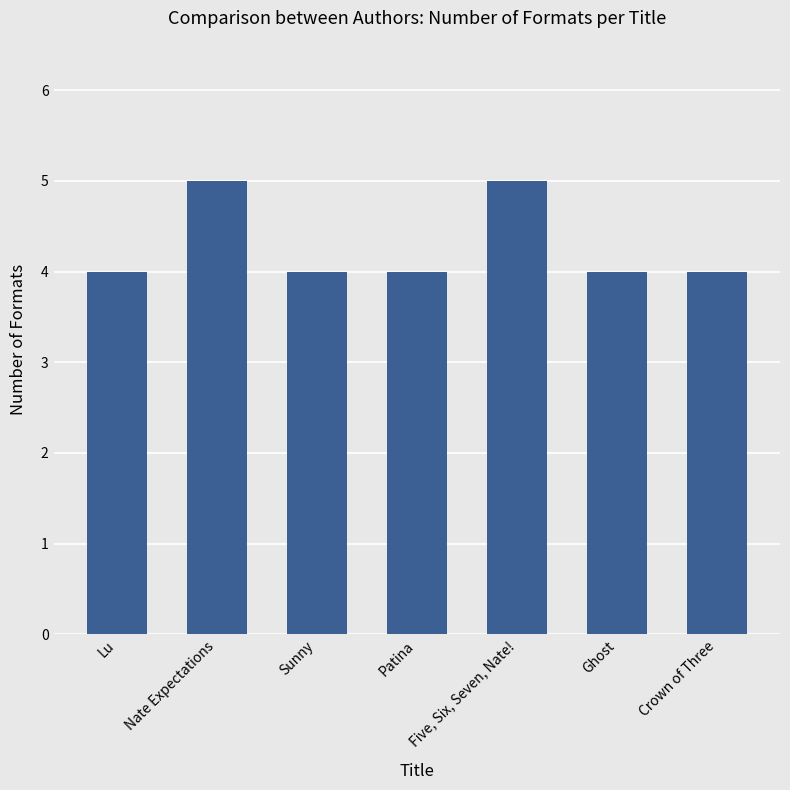

Count the number of categories in the chart.

7